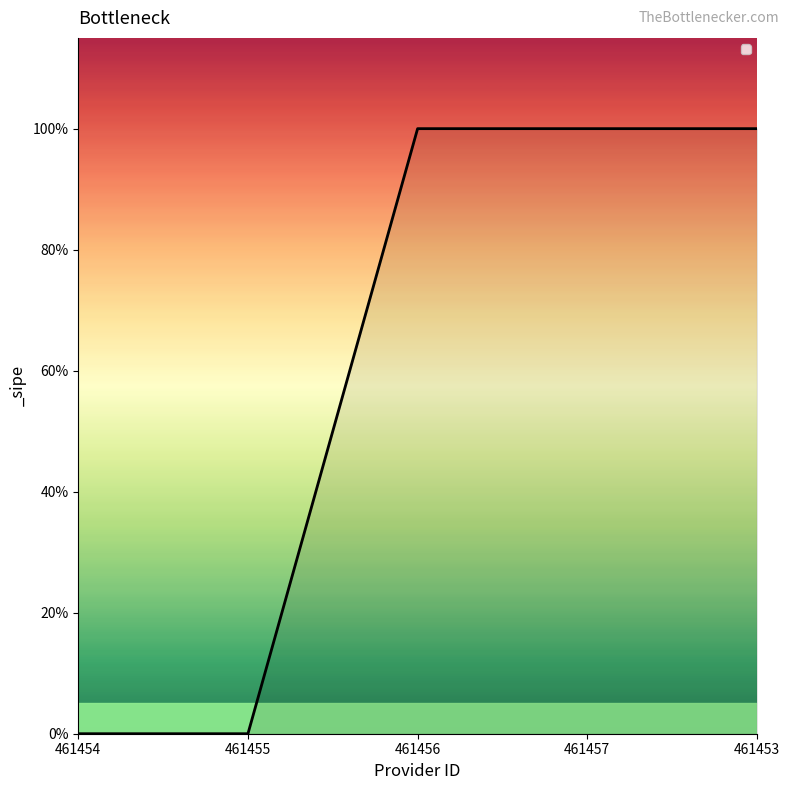

What is the label of the 2nd point from the left?

461455